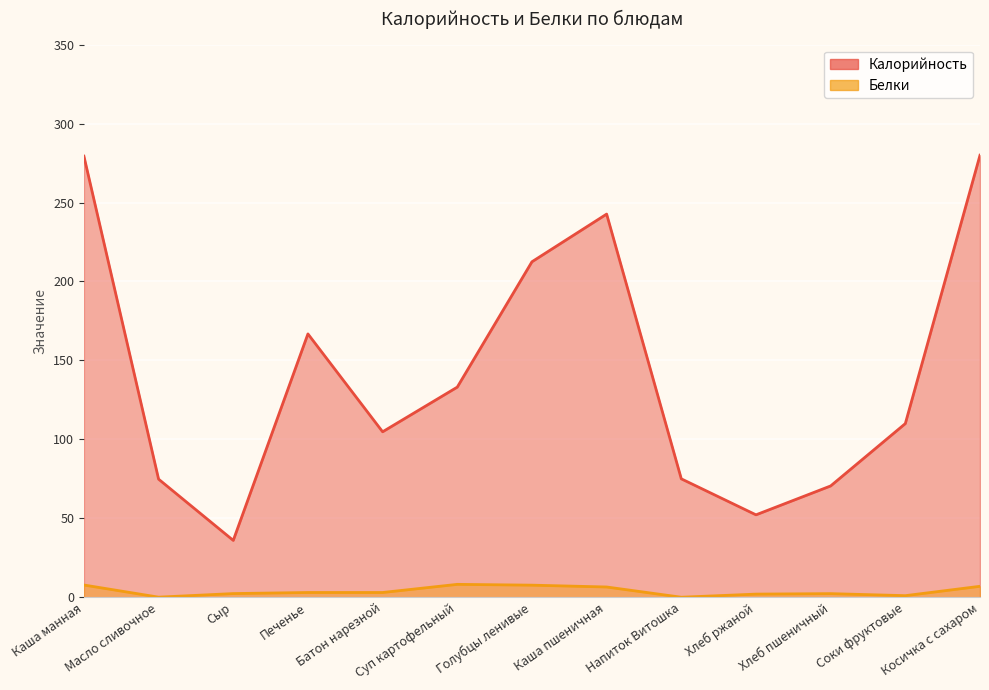

What are all the series names shown in the legend?

Калорийность, Белки